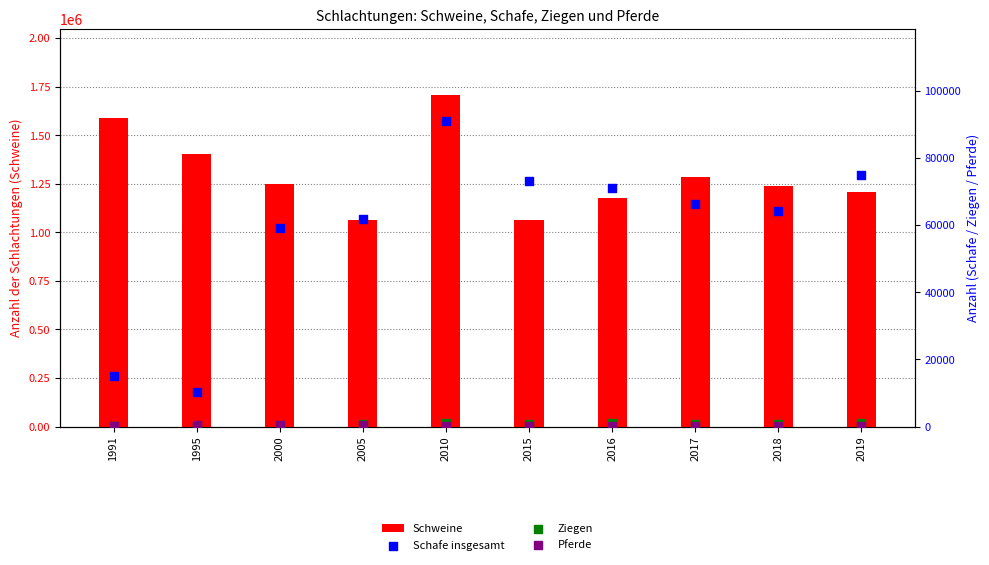

Which series contains the highest Y value?

Schweine